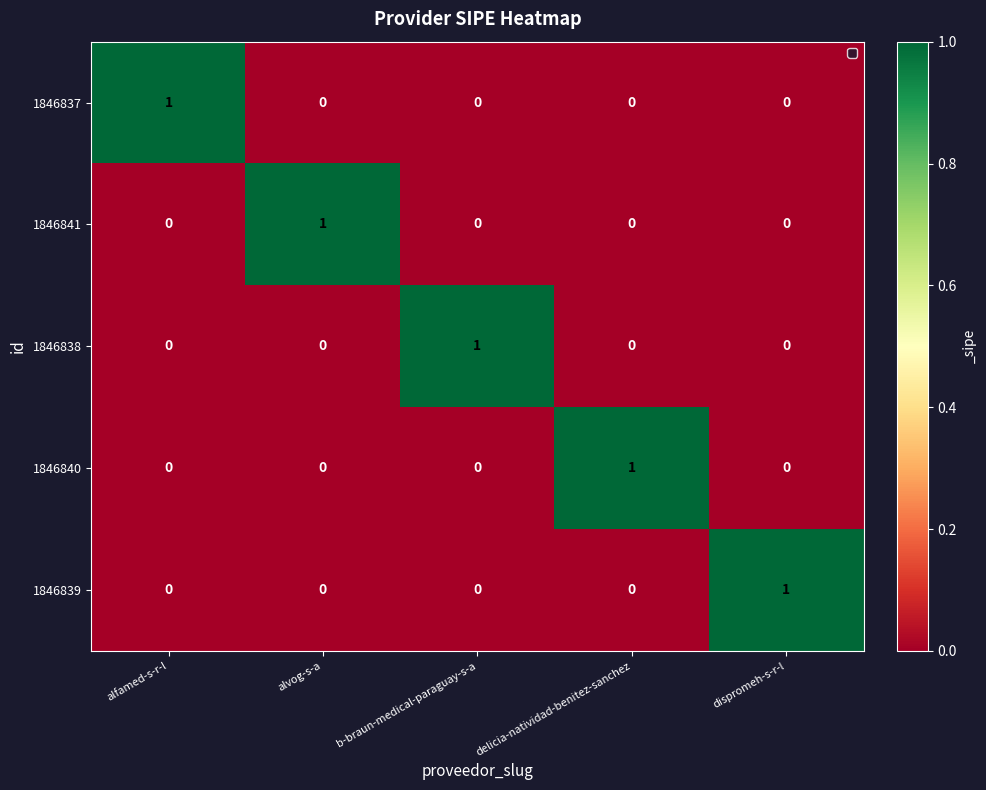

True or false: 1846837 has a value of 0 at alvog-s-a.

True